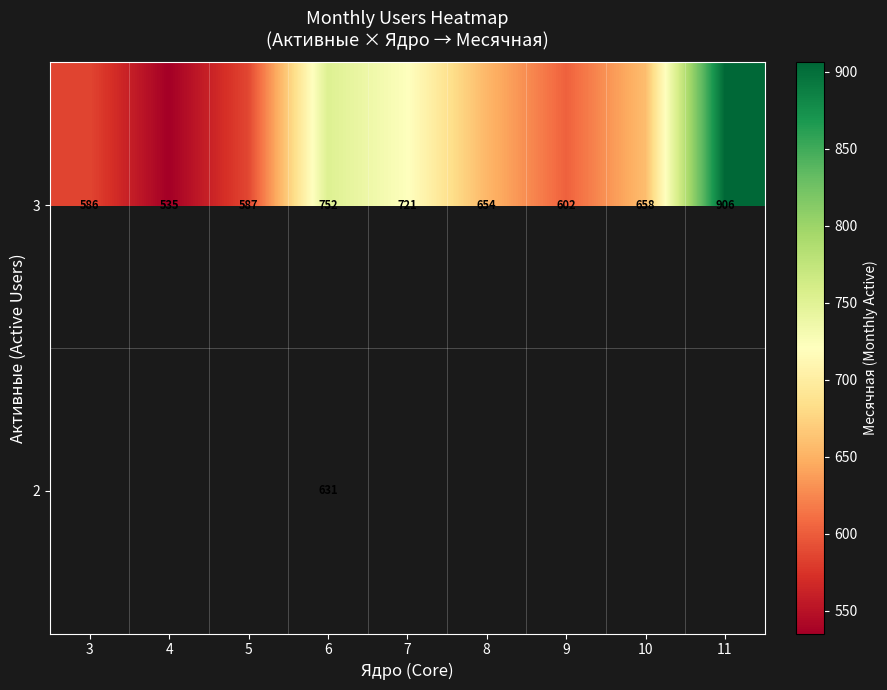

What is the greatest value displayed?

906.0